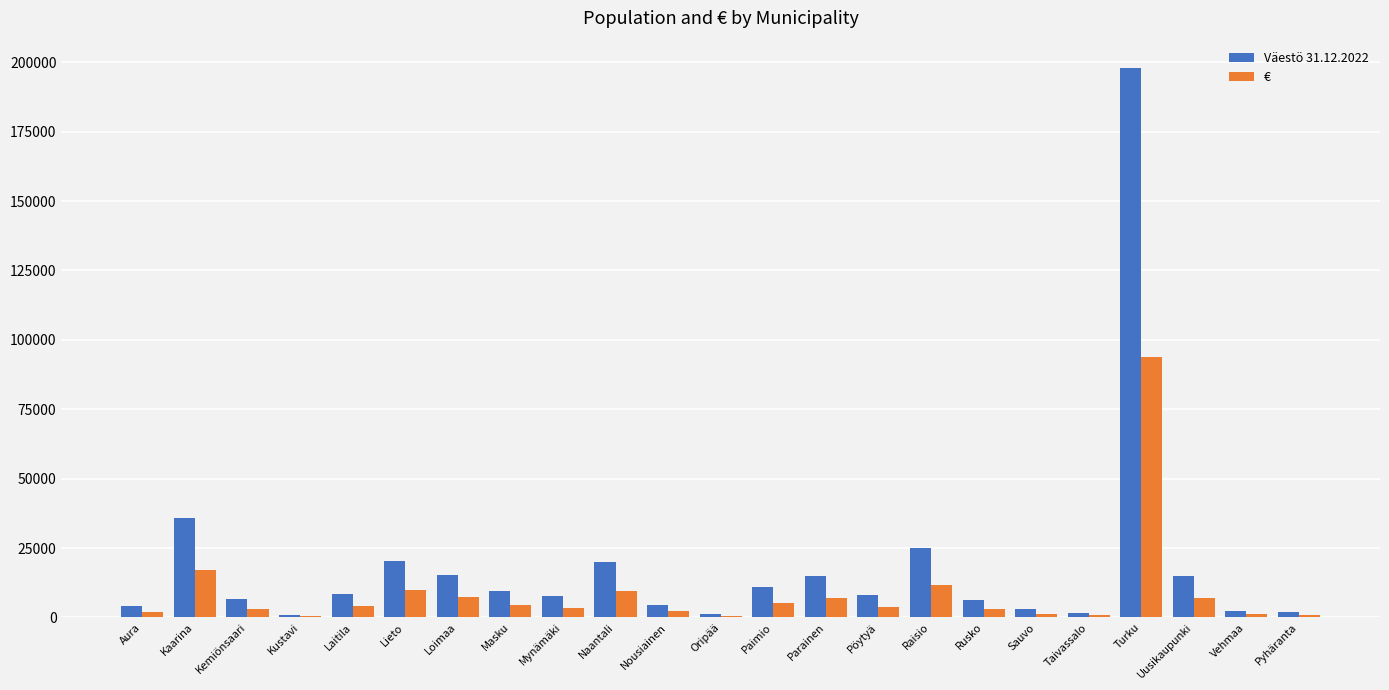

What is the approximate value of € at Kaarina?

16989.5